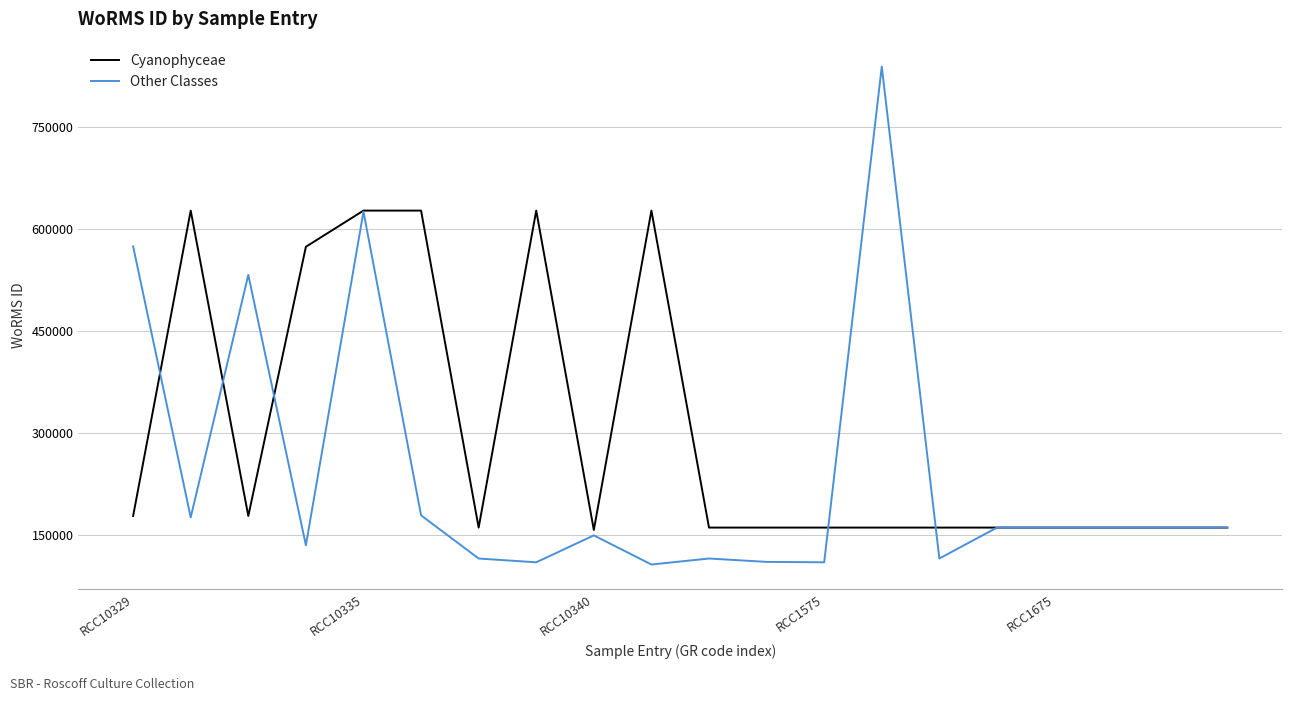

Which series has the widest spread of values?

Other Classes